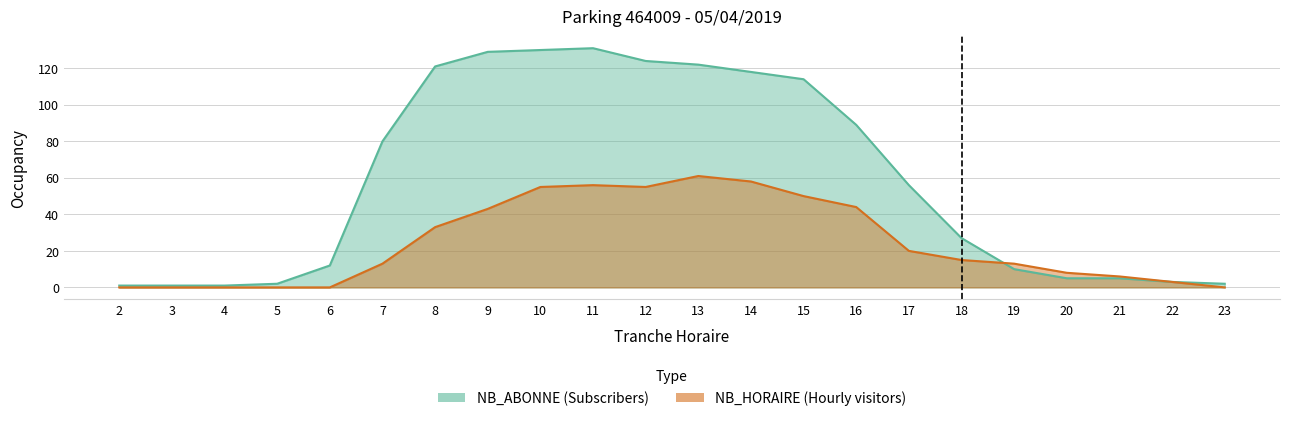

Is it true that NB_HORAIRE equals 77 at 15?

False